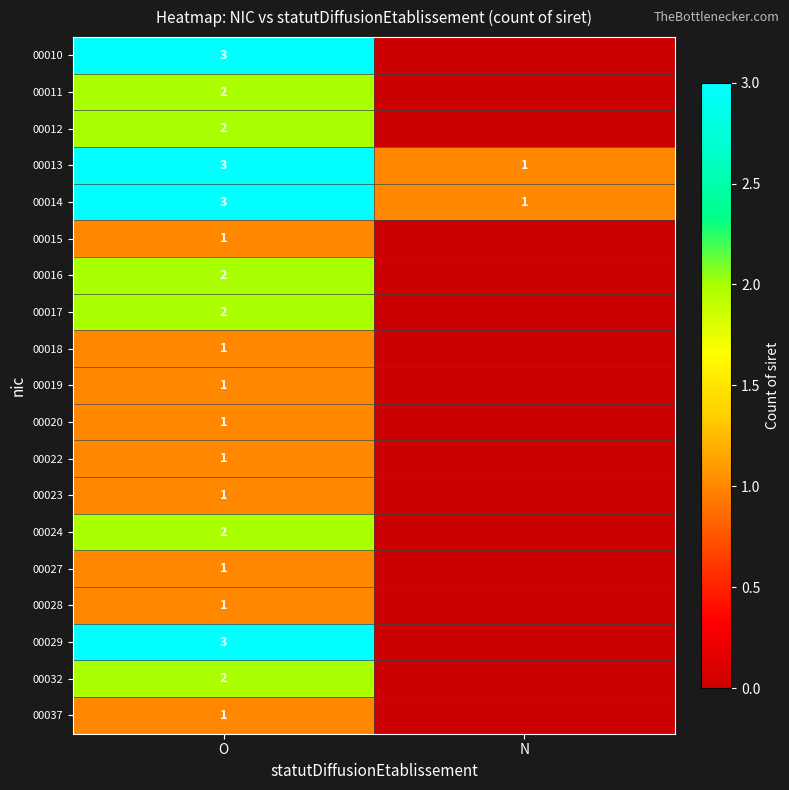

True or false: 00037 has a value of 0 at O.

False